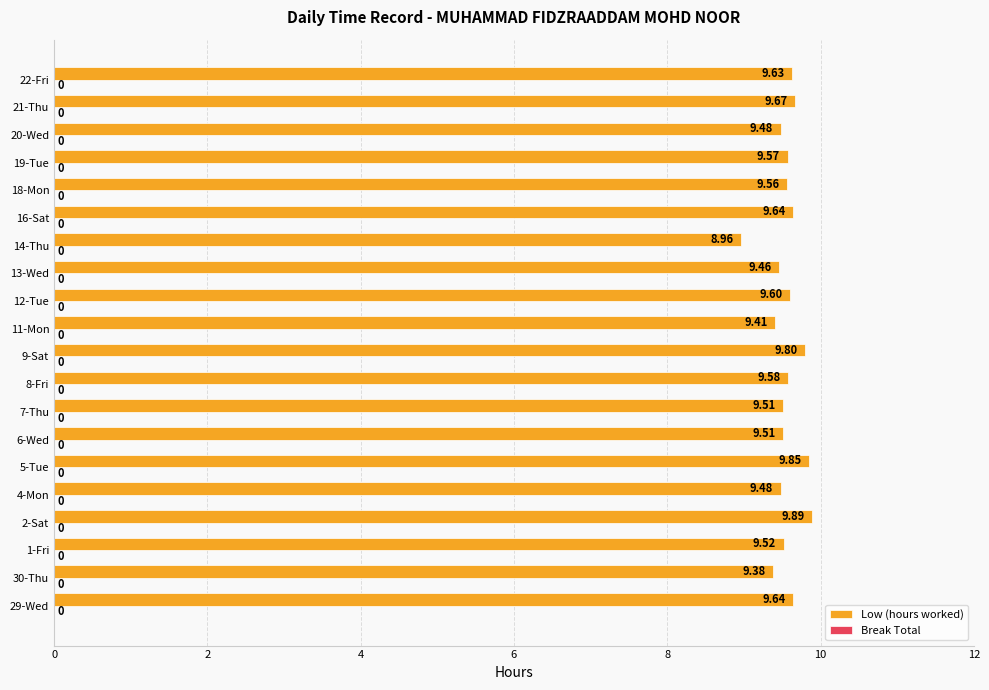

What is the ratio of the value at 21-Thu to the value at 8-Fri?

1.0